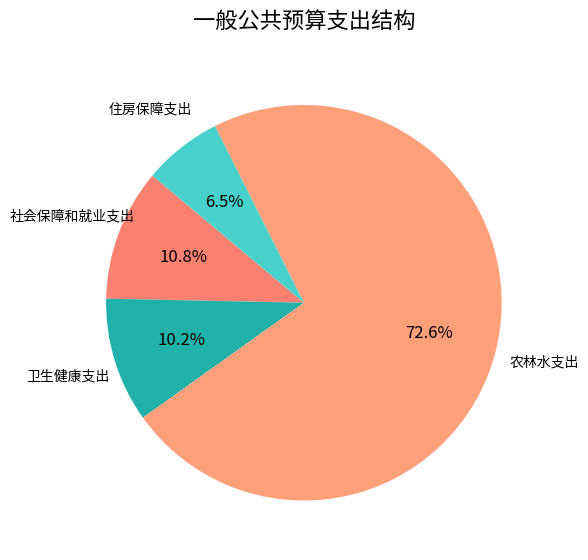

What percentage is the 卫生健康支出 slice, to the nearest percent?

10%